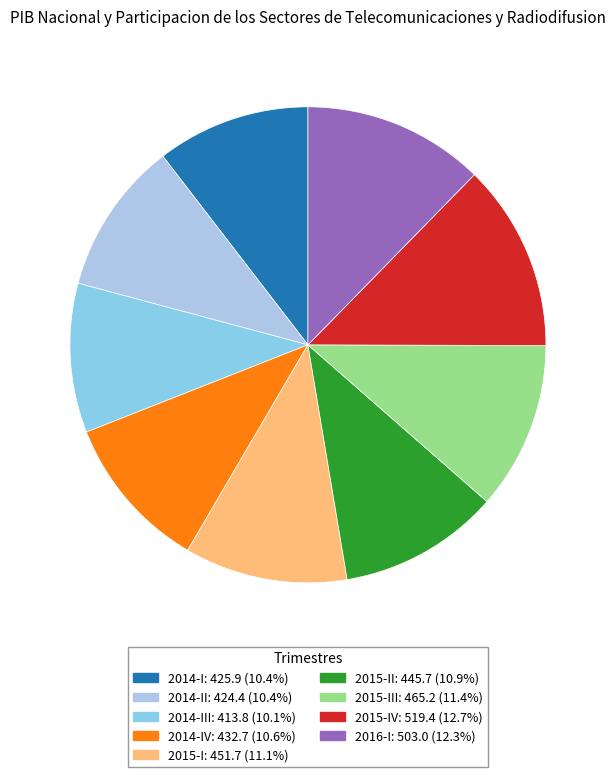

How many slices are in this pie chart?

9